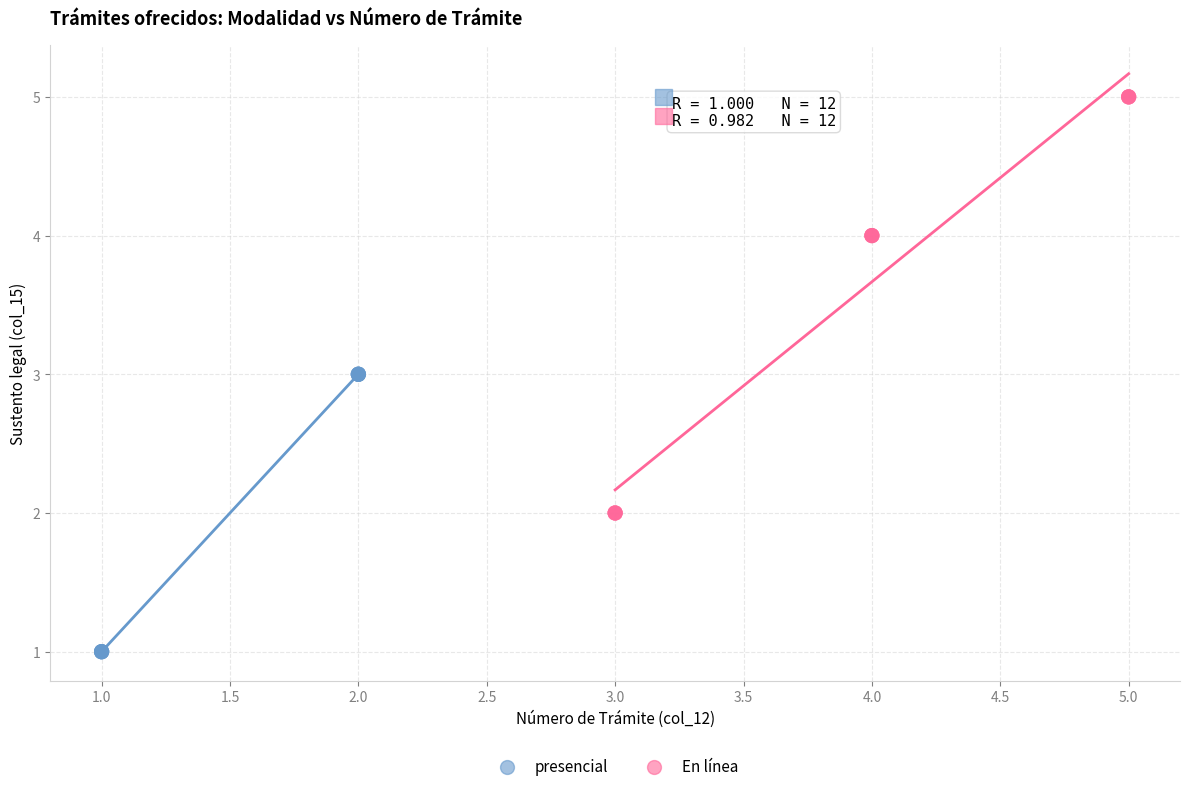

Which series reaches the maximum Y coordinate?

En línea